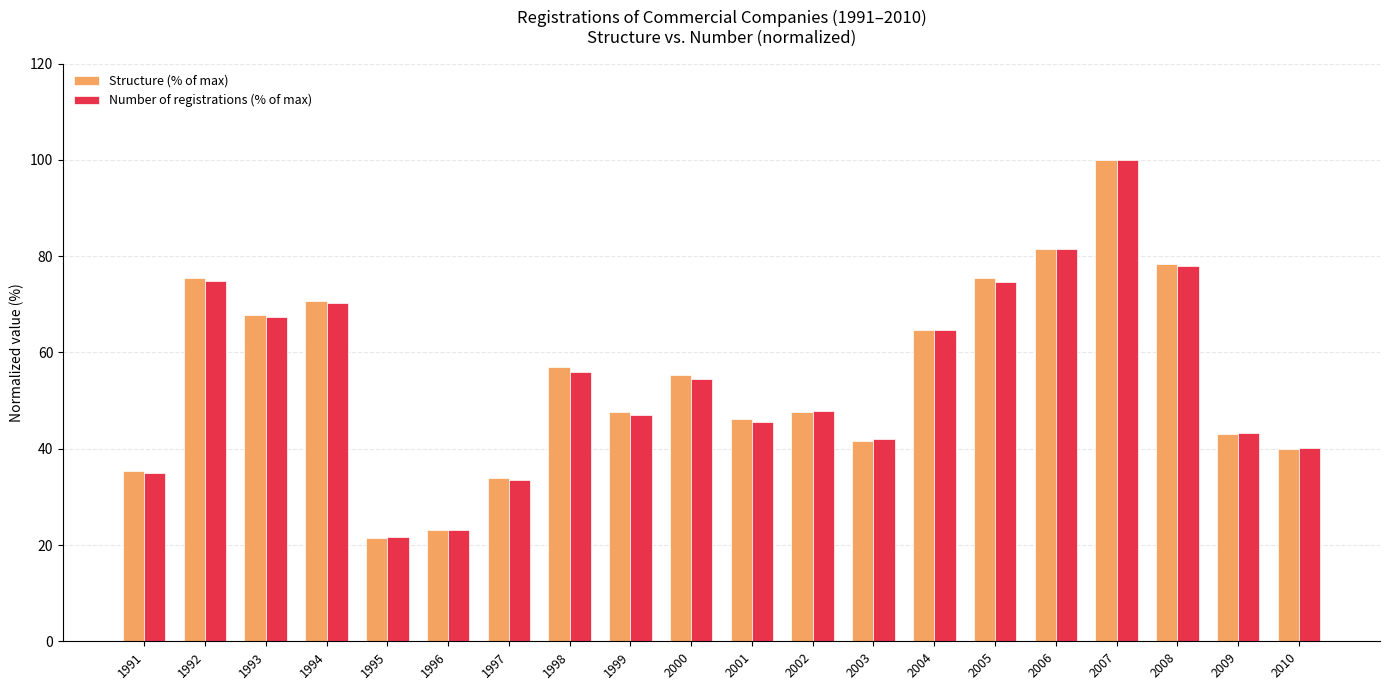

What is the total value across all series at 1997?

67.2